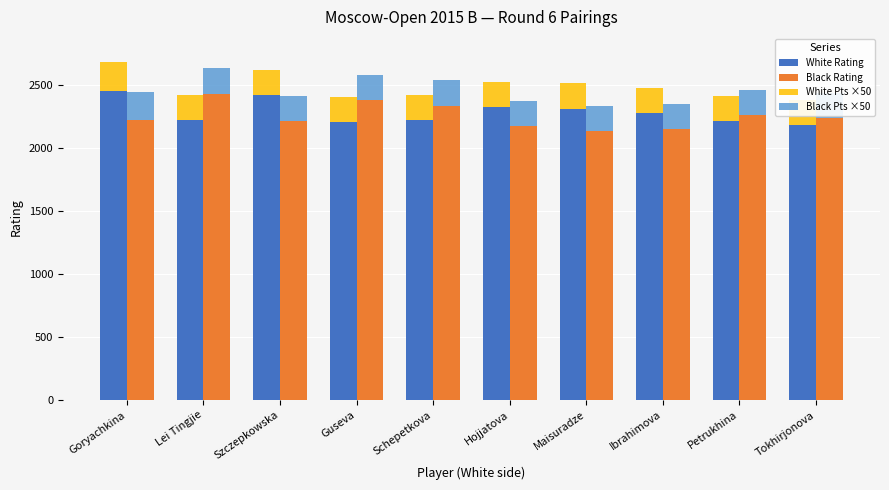

The White Rating series shows 736 at Tokhirjonova. True or false?

False